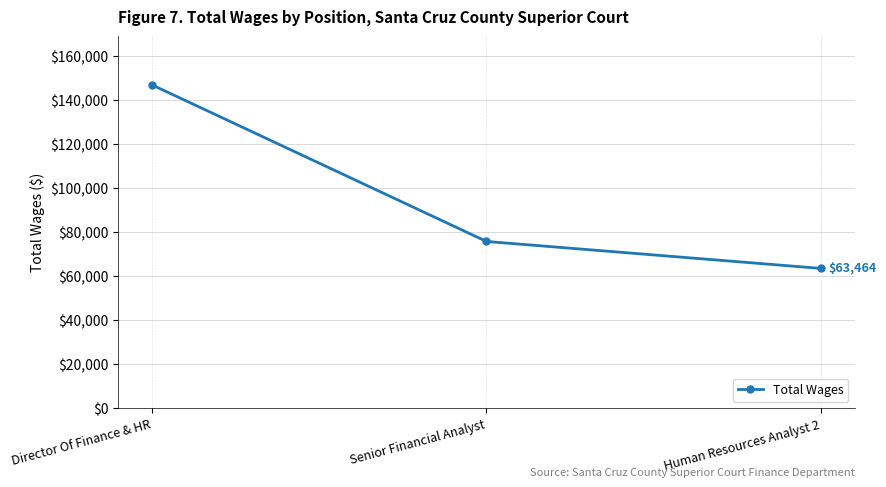

The chart shows a value of 215664 at Director Of Finance & HR. True or false?

False